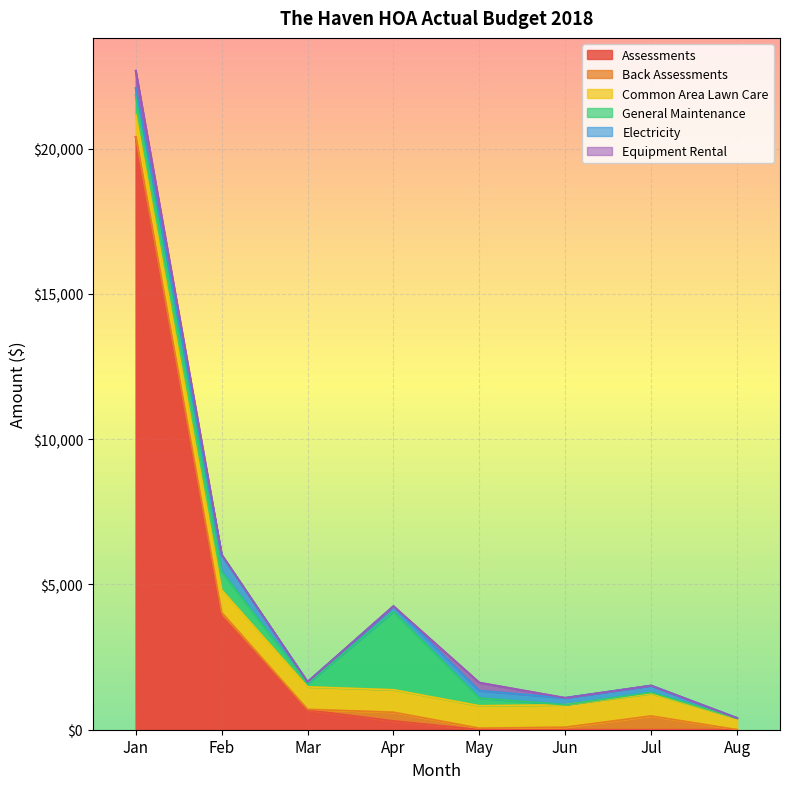

At which category is the sum across all series the highest?

Jan